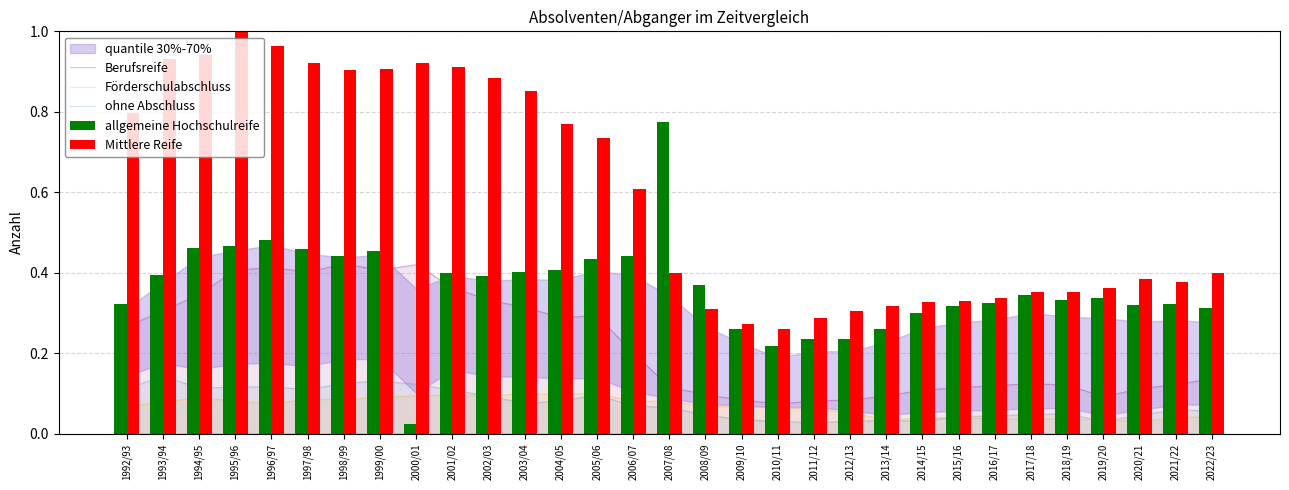

Reading left to right, list all the values displayed in this chart.

Berufsreife: 1992/93=0.3	1993/94=0.3	1994/95=0.3	1995/96=0.4	1996/97=0.4	1997/98=0.4	1998/99=0.4	1999/00=0.4	2000/01=0.4	2001/02=0.4	2002/03=0.3	2003/04=0.3	2004/05=0.3	2005/06=0.3	2006/07=0.2	2007/08=0.1	2008/09=0.1	2009/10=0.1	2010/11=0.1	2011/12=0.1	2012/13=0.1	2013/14=0.1	2014/15=0.1	2015/16=0.1	2016/17=0.1	2017/18=0.1	2018/19=0.1	2019/20=0.1	2020/21=0.1	2021/22=0.1	2022/23=0.1
Förderschulabschluss: 1992/93=0.1	1993/94=0.1	1994/95=0.1	1995/96=0.1	1996/97=0.1	1997/98=0.1	1998/99=0.1	1999/00=0.1	2000/01=0.1	2001/02=0.1	2002/03=0.1	2003/04=0.1	2004/05=0.1	2005/06=0.1	2006/07=0.1	2007/08=0.1	2008/09=0.1	2009/10=0.1	2010/11=0.1	2011/12=0.1	2012/13=0.1	2013/14=0.0	2014/15=0.0	2015/16=0.0	2016/17=0.0	2017/18=0.0	2018/19=0.0	2019/20=0.0	2020/21=0.0	2021/22=0.0	2022/23=0.0
ohne Abschluss: 1992/93=0.1	1993/94=0.1	1994/95=0.1	1995/96=0.1	1996/97=0.1	1997/98=0.1	1998/99=0.1	1999/00=0.1	2000/01=0.1	2001/02=0.1	2002/03=0.1	2003/04=0.1	2004/05=0.1	2005/06=0.1	2006/07=0.1	2007/08=0.1	2008/09=0.0	2009/10=0.0	2010/11=0.0	2011/12=0.0	2012/13=0.0	2013/14=0.0	2014/15=0.0	2015/16=0.0	2016/17=0.0	2017/18=0.0	2018/19=0.0	2019/20=0.0	2020/21=0.0	2021/22=0.1	2022/23=0.1
allgemeine Hochschulreife: 1992/93=0.3	1993/94=0.4	1994/95=0.5	1995/96=0.5	1996/97=0.5	1997/98=0.5	1998/99=0.4	1999/00=0.5	2000/01=0.0	2001/02=0.4	2002/03=0.4	2003/04=0.4	2004/05=0.4	2005/06=0.4	2006/07=0.4	2007/08=0.8	2008/09=0.4	2009/10=0.3	2010/11=0.2	2011/12=0.2	2012/13=0.2	2013/14=0.3	2014/15=0.3	2015/16=0.3	2016/17=0.3	2017/18=0.3	2018/19=0.3	2019/20=0.3	2020/21=0.3	2021/22=0.3	2022/23=0.3
Mittlere Reife: 1992/93=0.8	1993/94=0.9	1994/95=0.9	1995/96=1.0	1996/97=1.0	1997/98=0.9	1998/99=0.9	1999/00=0.9	2000/01=0.9	2001/02=0.9	2002/03=0.9	2003/04=0.9	2004/05=0.8	2005/06=0.7	2006/07=0.6	2007/08=0.4	2008/09=0.3	2009/10=0.3	2010/11=0.3	2011/12=0.3	2012/13=0.3	2013/14=0.3	2014/15=0.3	2015/16=0.3	2016/17=0.3	2017/18=0.4	2018/19=0.4	2019/20=0.4	2020/21=0.4	2021/22=0.4	2022/23=0.4